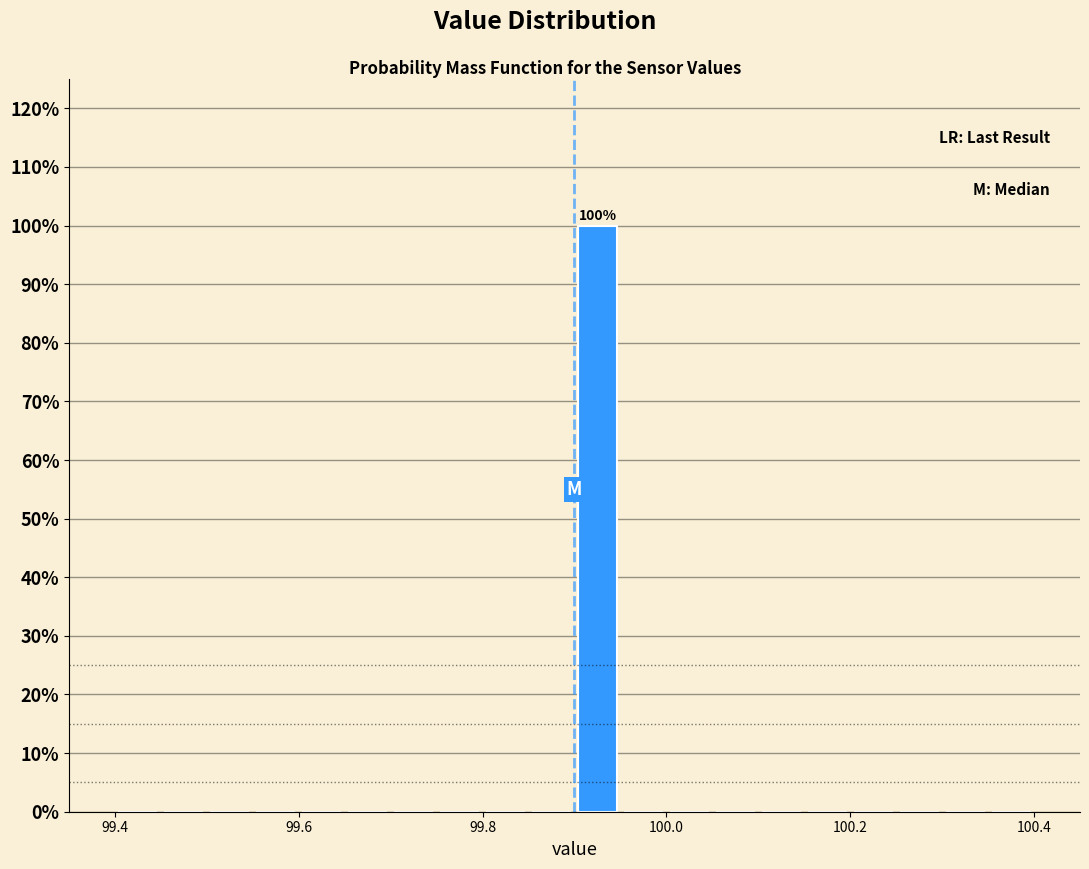

Around what value on the x-axis is the tallest bar? Give the approximate position of its centre, as read against the axis.

99.92